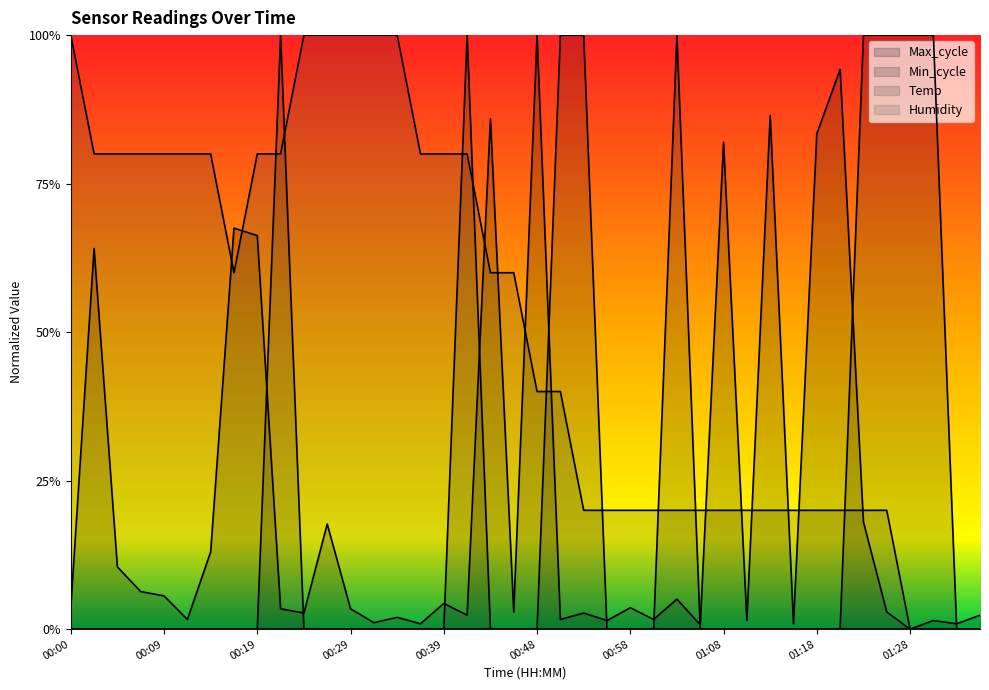

How many Min_cycle values are between 0 and 1?

40